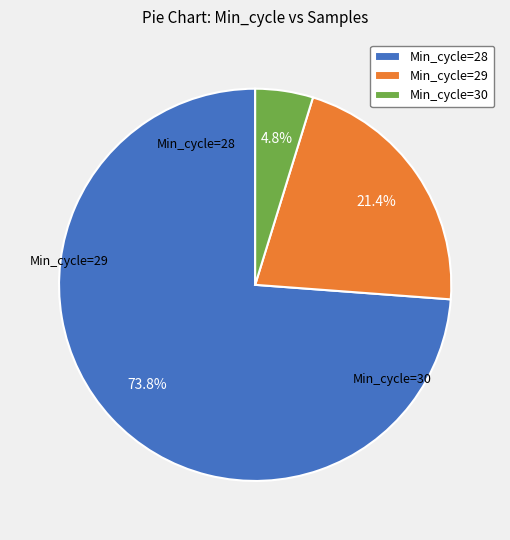

Count the number of slices in the pie.

3